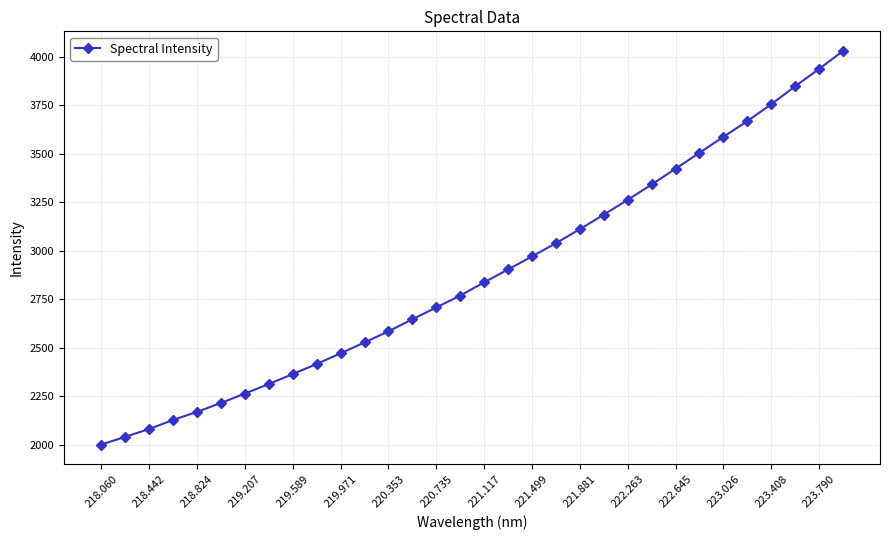

What is the minimum value shown in the chart?

2000.8